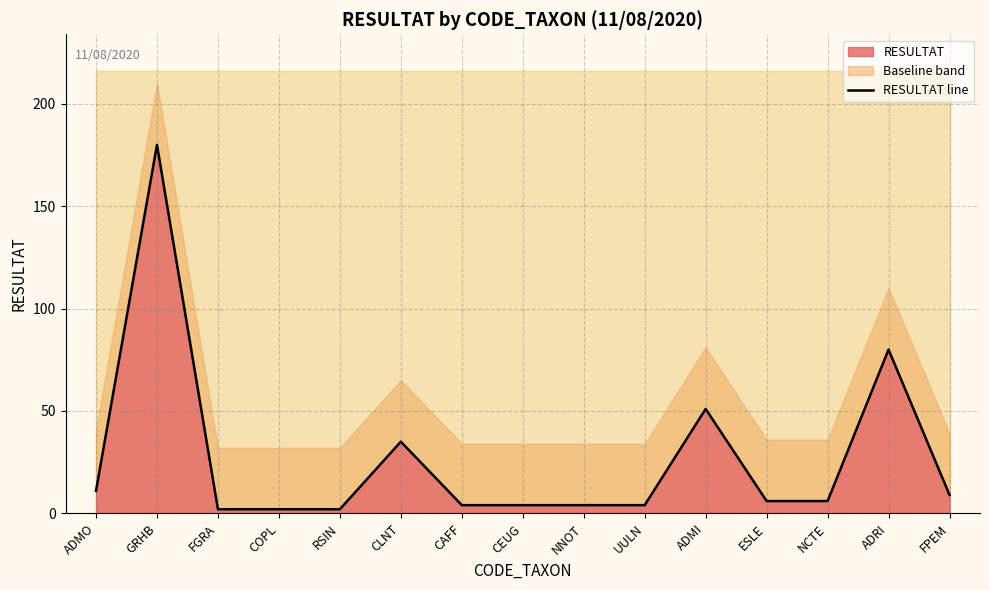

What is the average value?

27